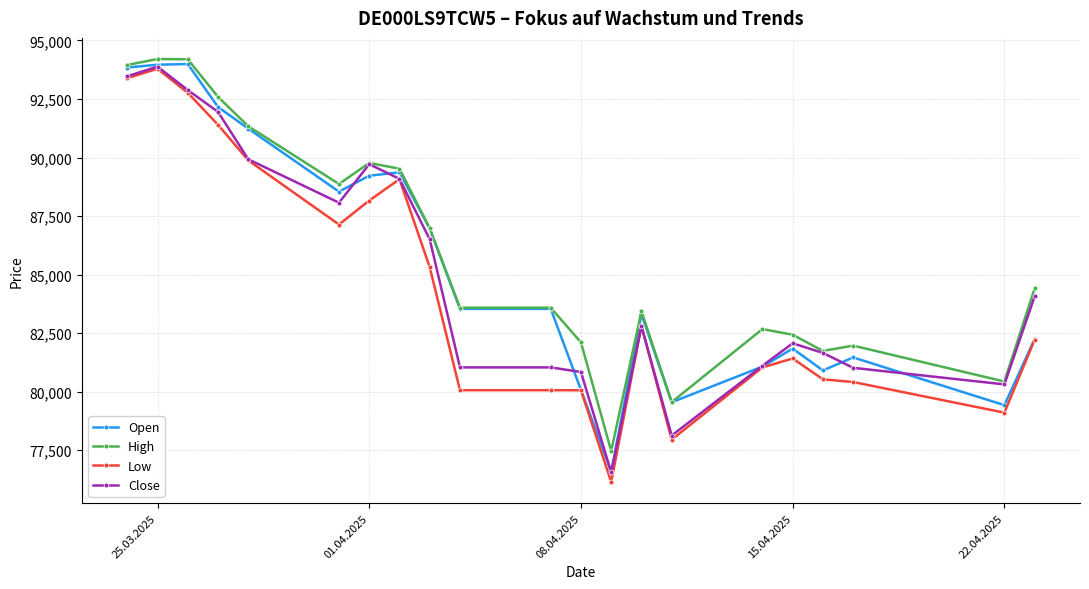

What are all the series names shown in the legend?

Open, High, Low, Close